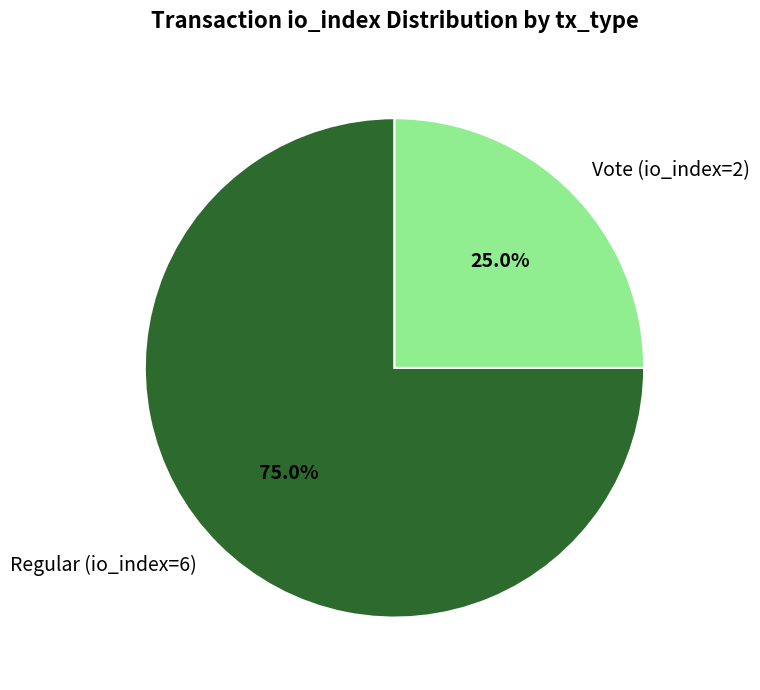

To the nearest percent, what is the average slice percentage?

50%